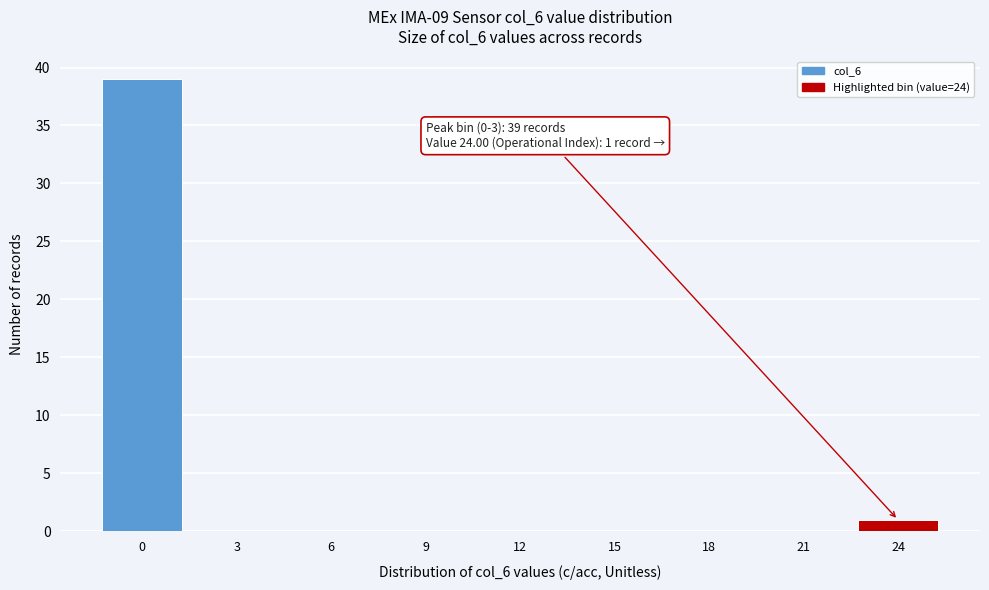

Reading left to right, transcribe all the data shown in this chart.

0=39	3=0	6=0	9=0	12=0	15=0	18=0	21=0	24=1